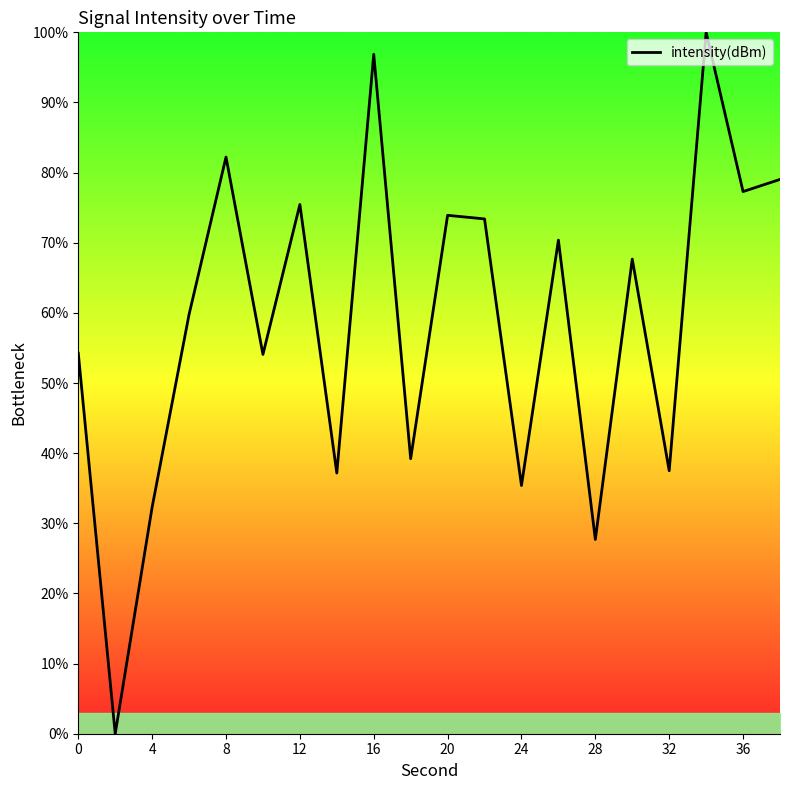

What is the greatest value displayed?

100.0